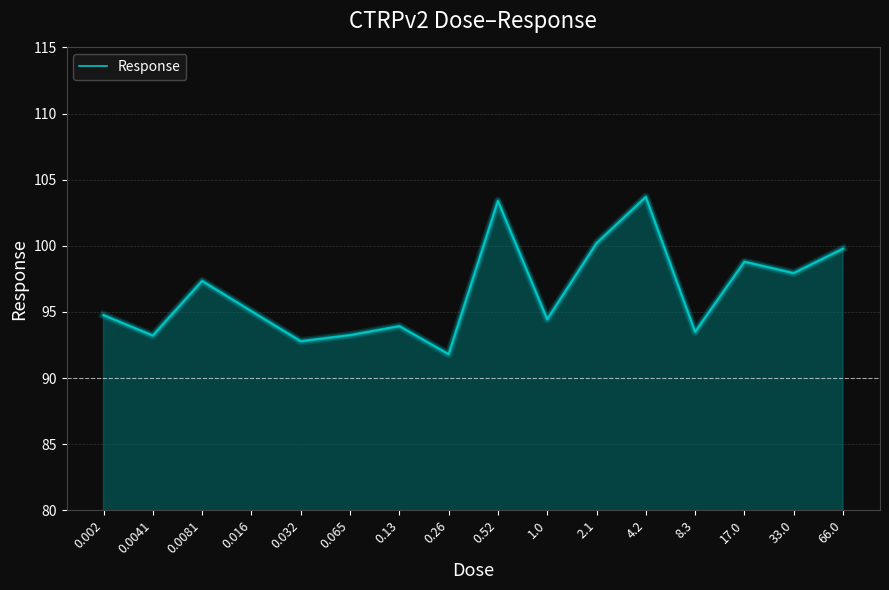

Which has a higher value, 66.0 or 17.0?

66.0